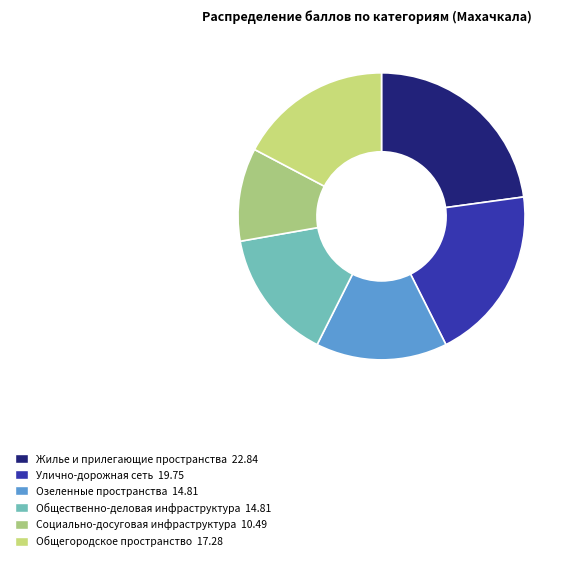

What percentage is NOT represented by Озеленные пространства?

85.2%